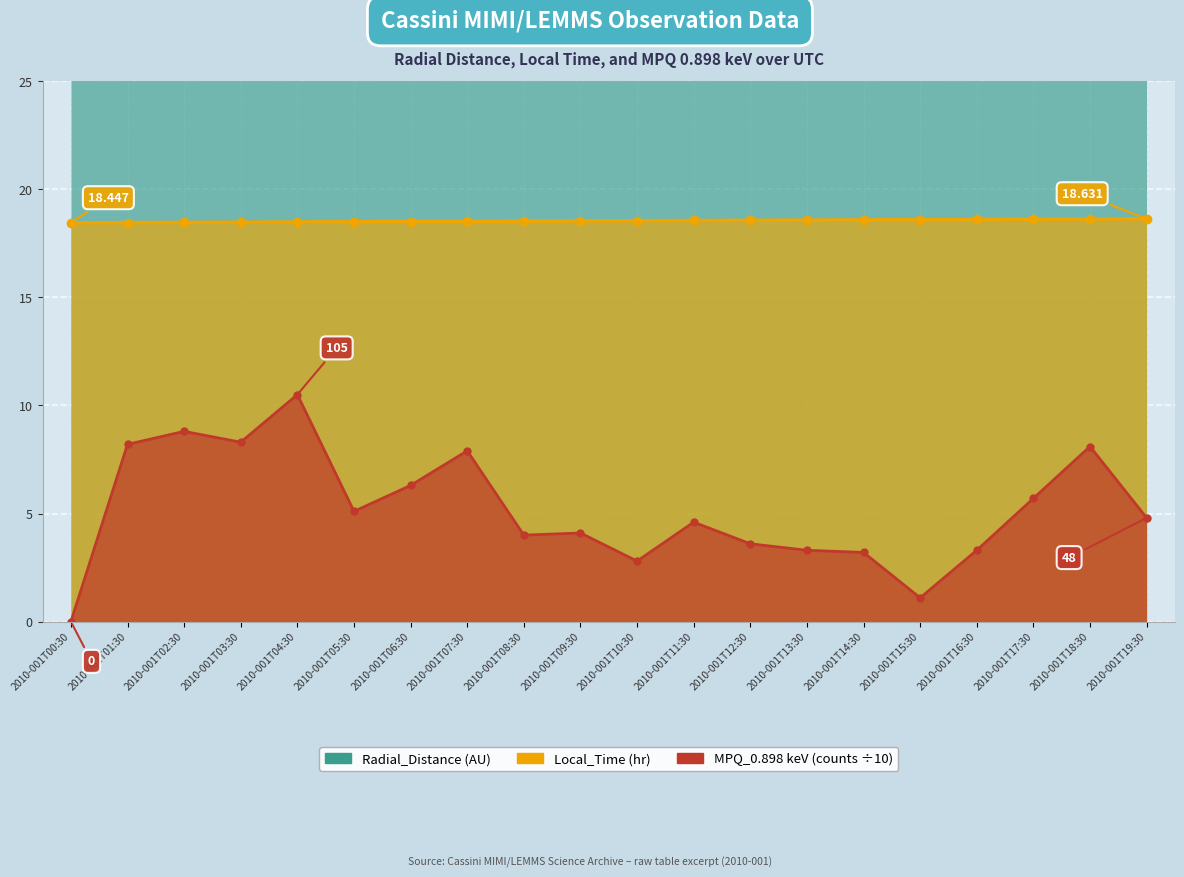

What is the label of the 17th point from the right?

2010-001T03:30